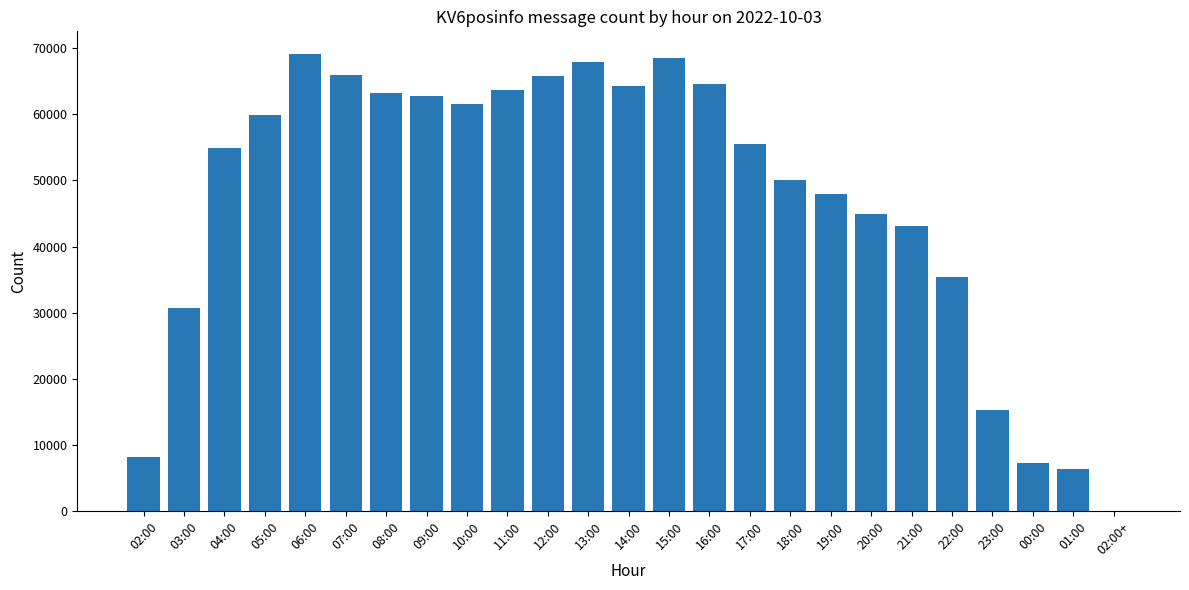

What is the maximum value shown in the chart?

69036